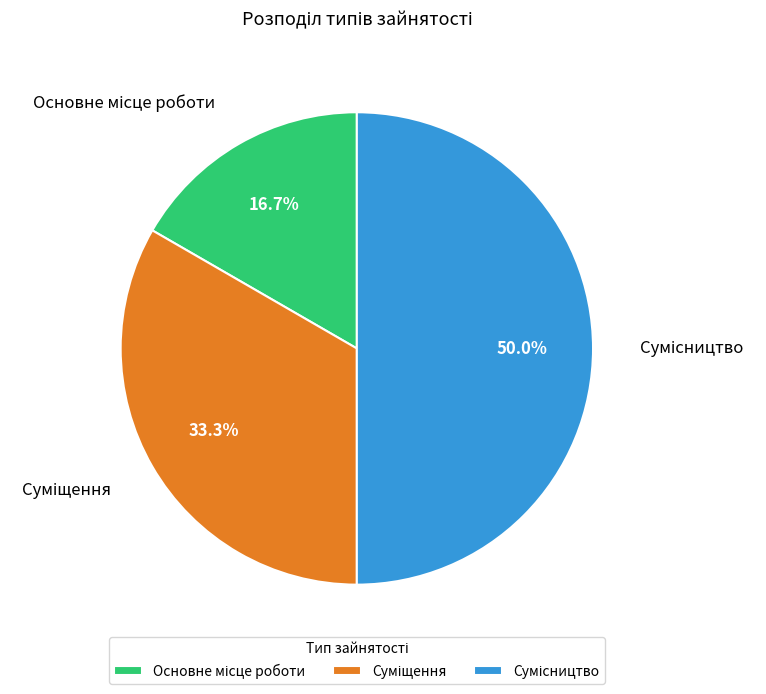

How many slices are in this pie chart?

3